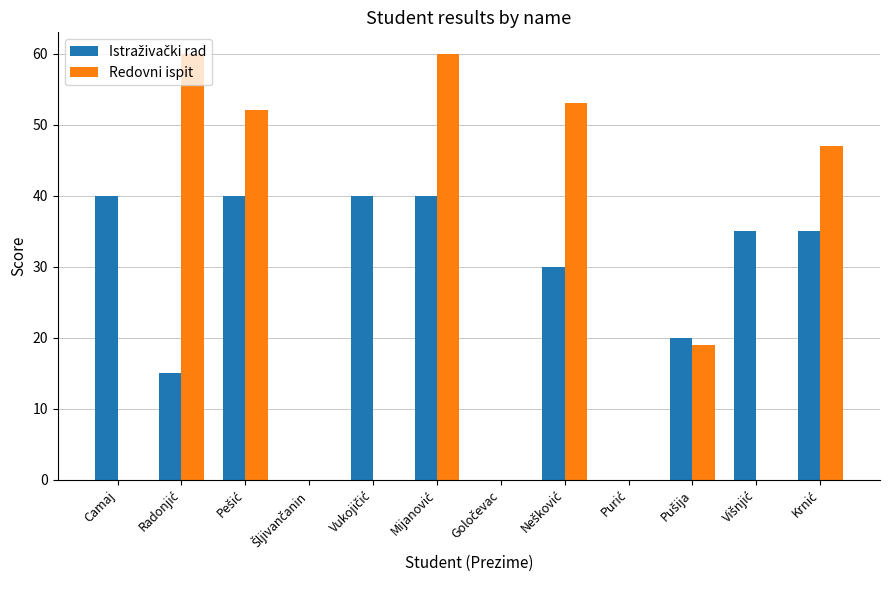

What is the maximum value shown in the chart?

60